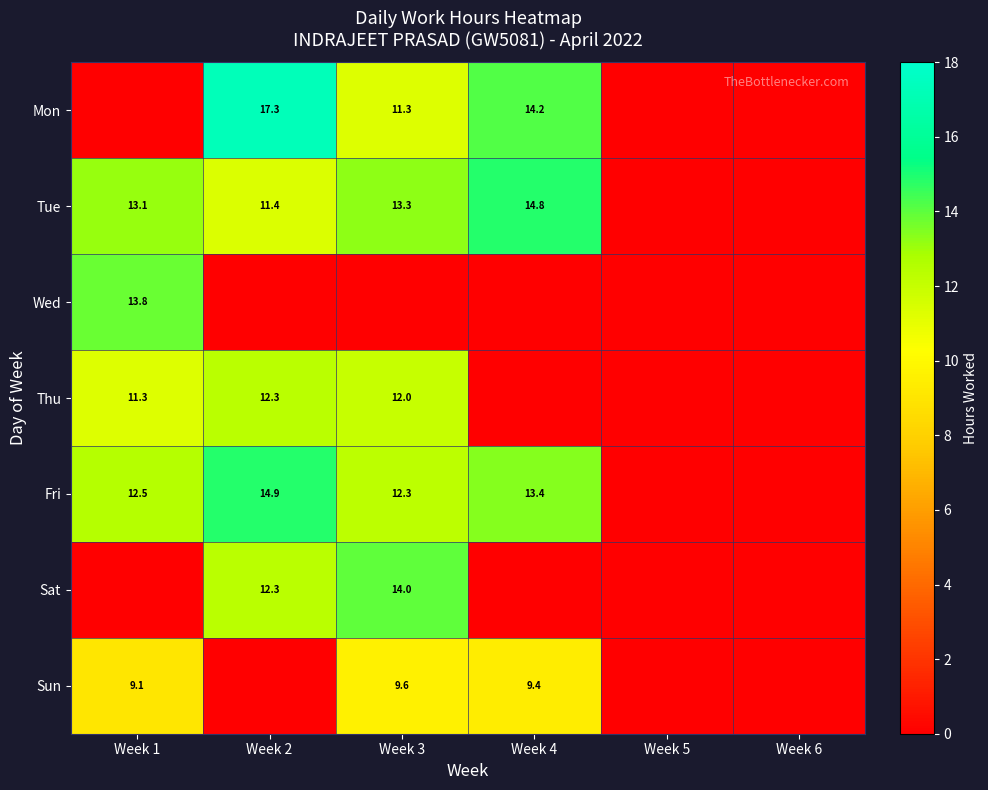

Count the number of categories in the chart.

6